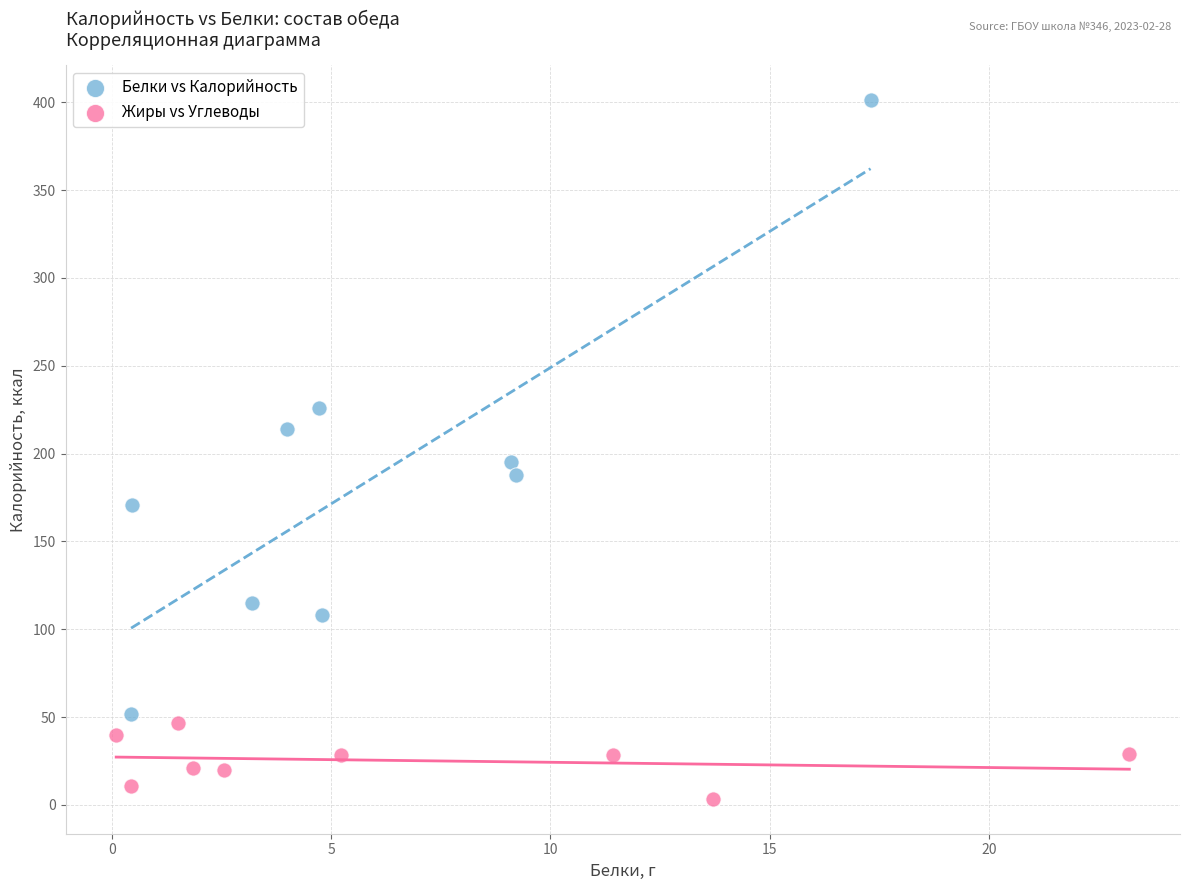

Which series reaches the minimum Y coordinate?

Жиры vs Углеводы